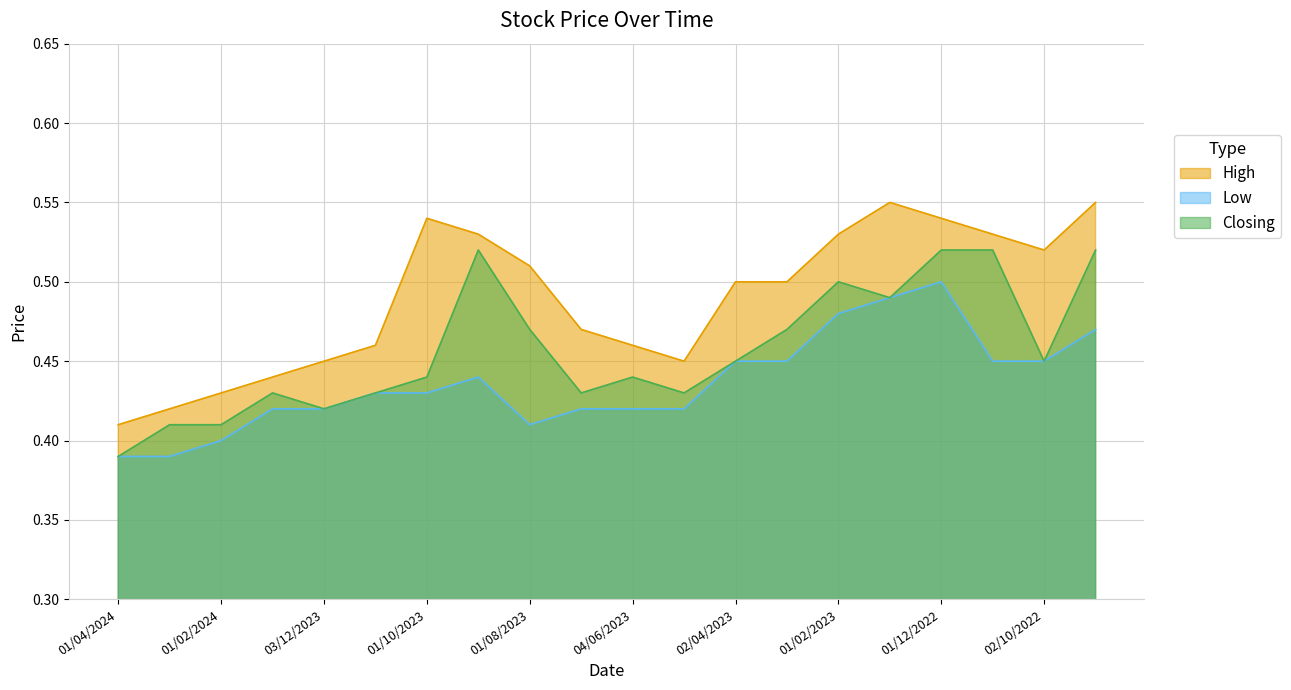

In Closing, how many points are higher than both neighbors (excluding endpoints)?

4